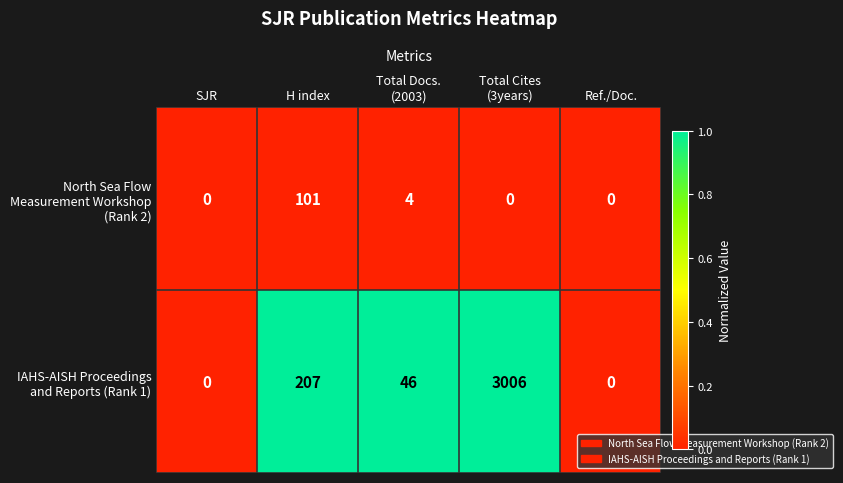

How many data points does each series have?

5